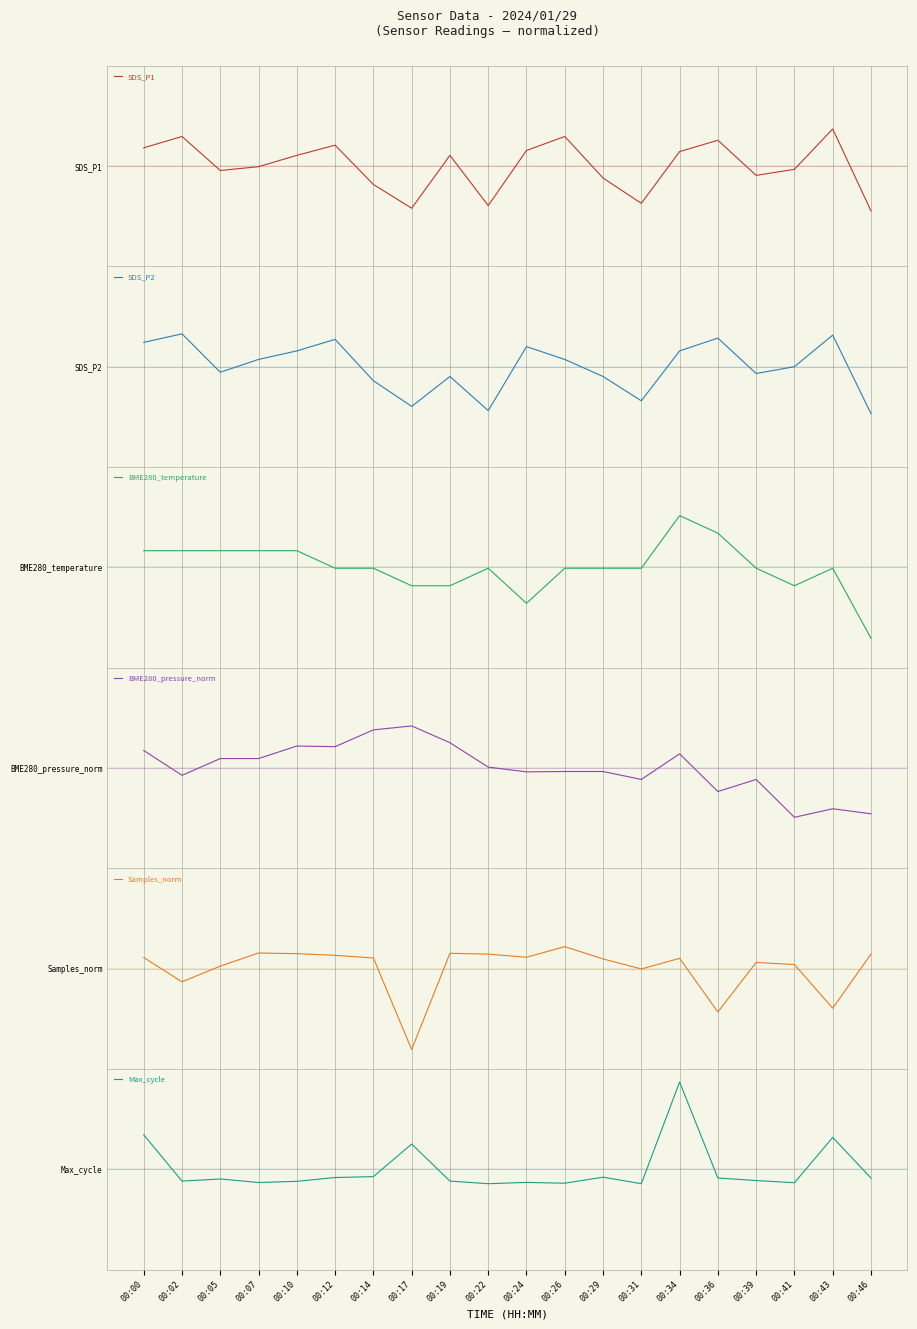

At how many categories does at least one series exceed -1?

20